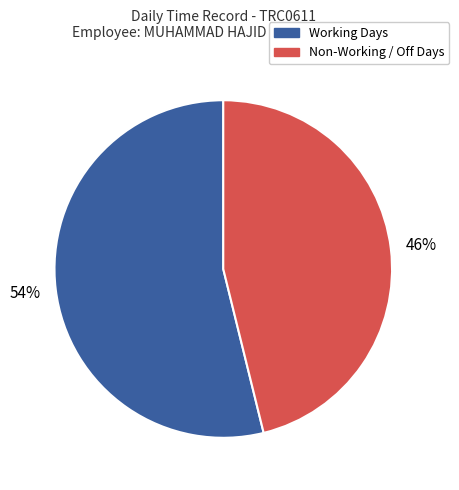

To the nearest percent, what is the difference between the largest and smallest slice percentages?

8%